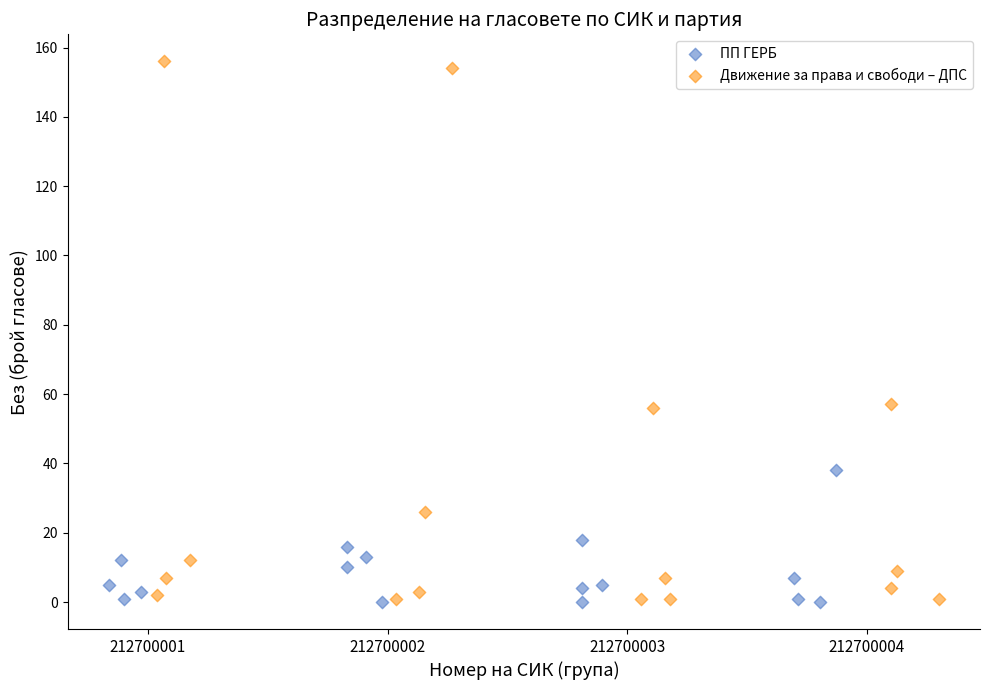

Which series has the largest Y range (max minus min)?

Движение за права и свободи – ДПС